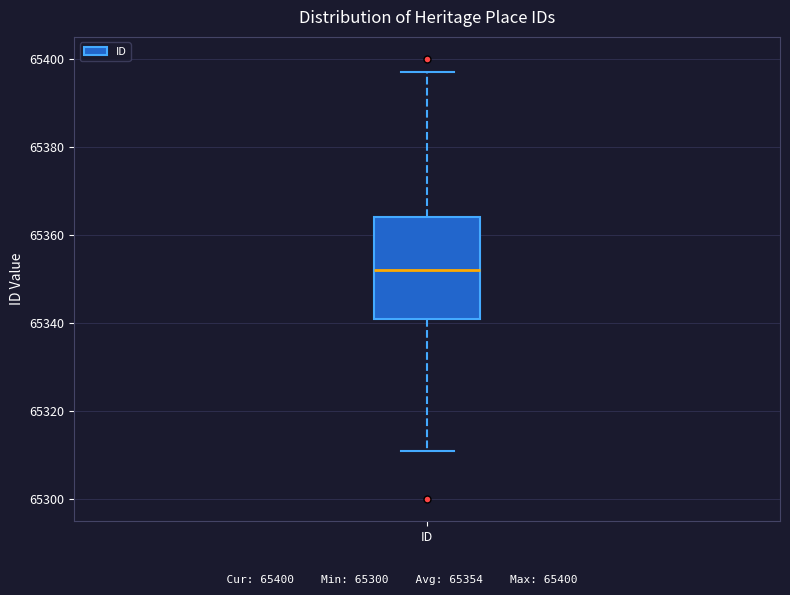

Read this box plot against the y-axis: the position of the median line, the range covered by the box, and the ends of both whiskers. The values are not printed on the chart, so give them approximately, as read against the axis.

median 65352, box 65342 to 65364, whiskers 65312 to 65398